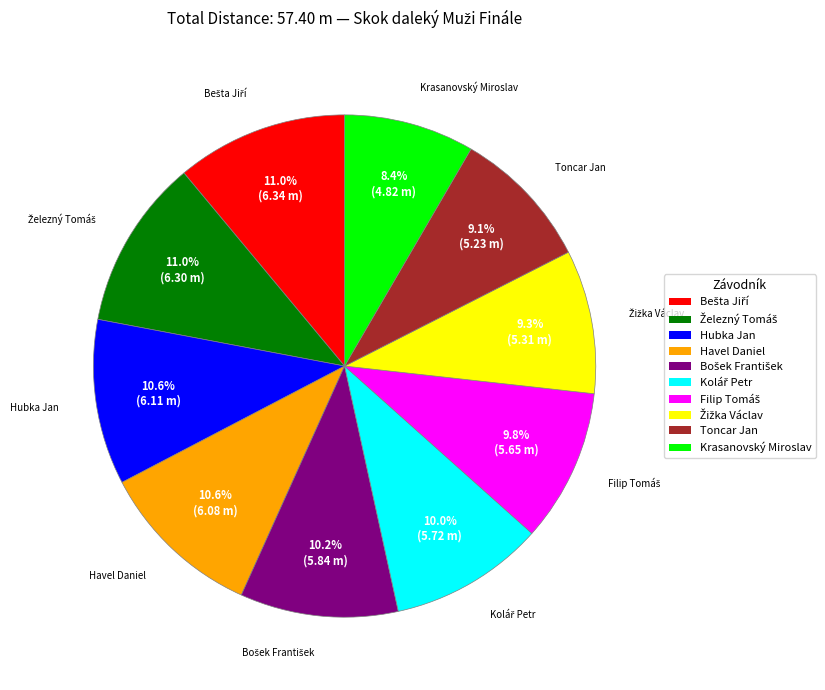

Approximately how many times larger is the value at Krasanovský Miroslav compared to Havel Daniel?

0.8